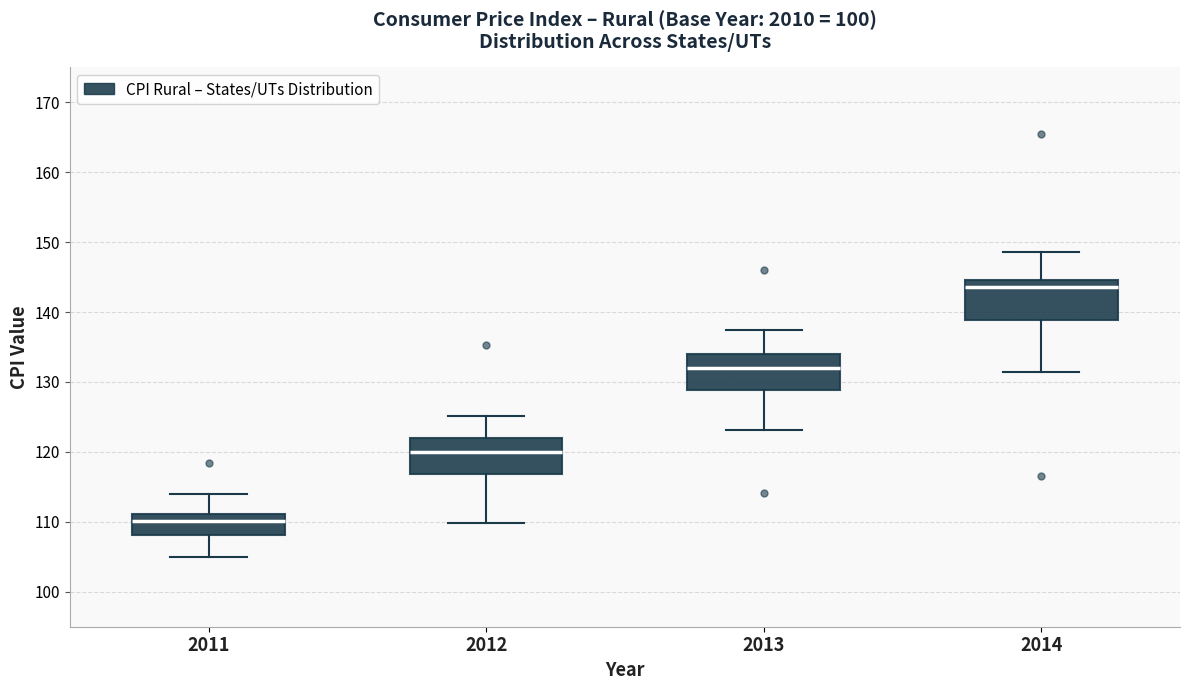

Reading left to right, read every box against the y-axis: the position of its median line, the range the box covers, and the ends of its whiskers. The values are not printed on the chart, so give them approximately, as read against the axis.

2011: median 110, box 108 to 111, whiskers 105 to 114
2012: median 120, box 117 to 122, whiskers 110 to 125
2013: median 132, box 129 to 134, whiskers 123 to 137
2014: median 144, box 139 to 145, whiskers 131 to 149